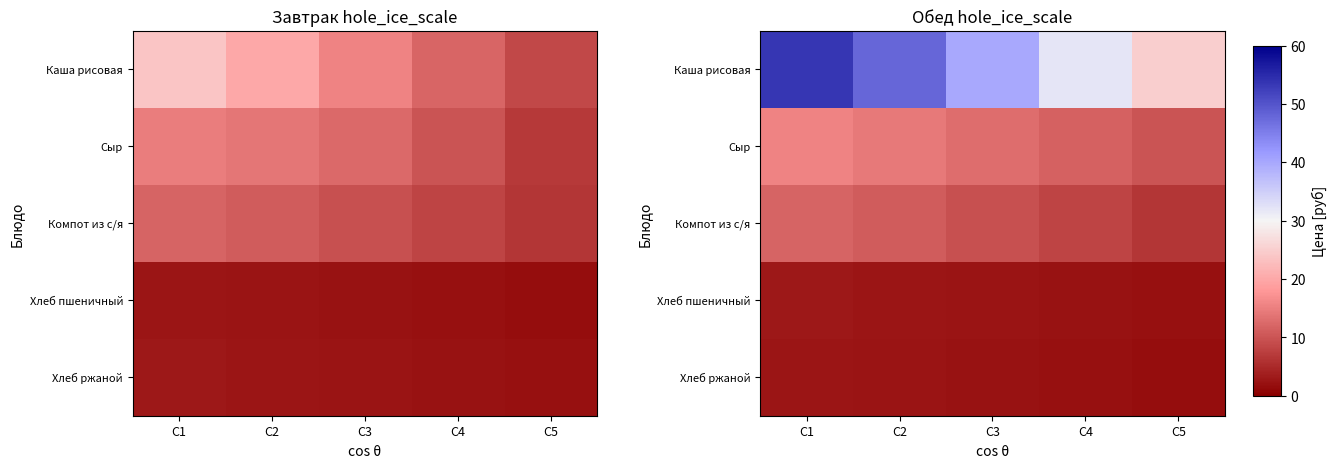

What is the sum of the row_0 values at C5 and C1?

78.6